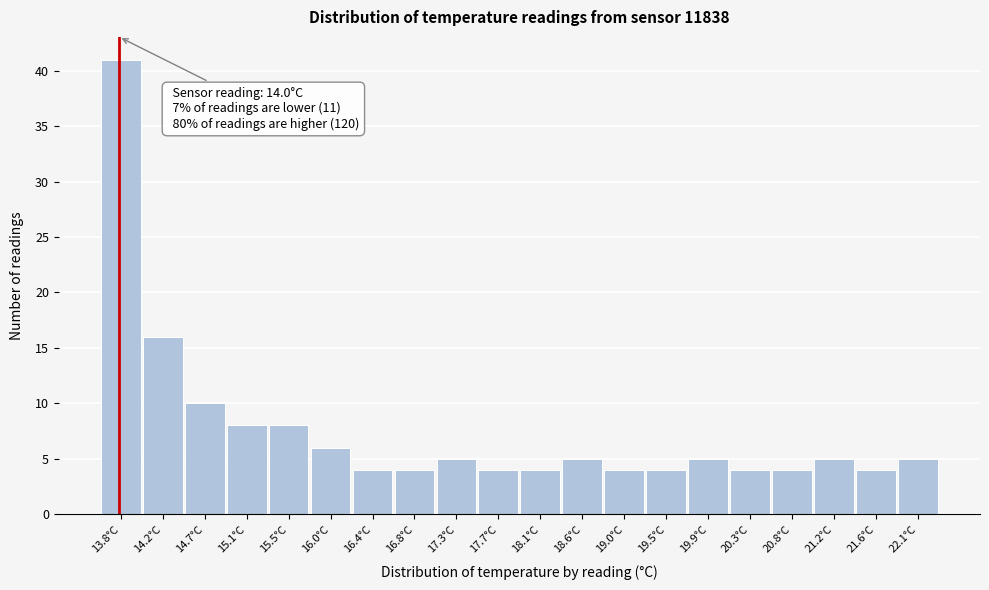

Reading right to left, what are all the values shown in this chart?

5	4	5	4	4	5	4	4	5	4	4	5	4	4	6	8	8	10	16	41